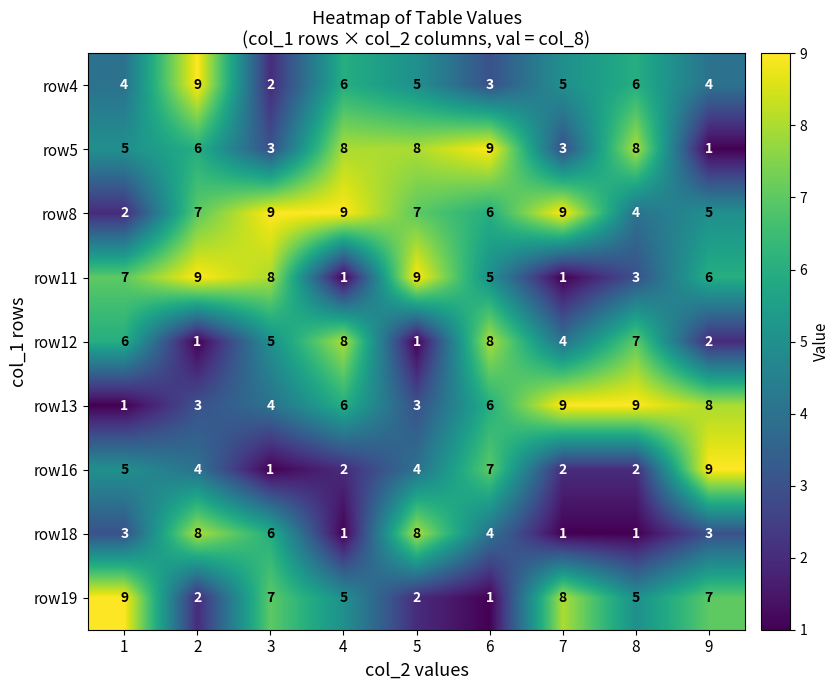

How many values in the row13 series are below 6?

4